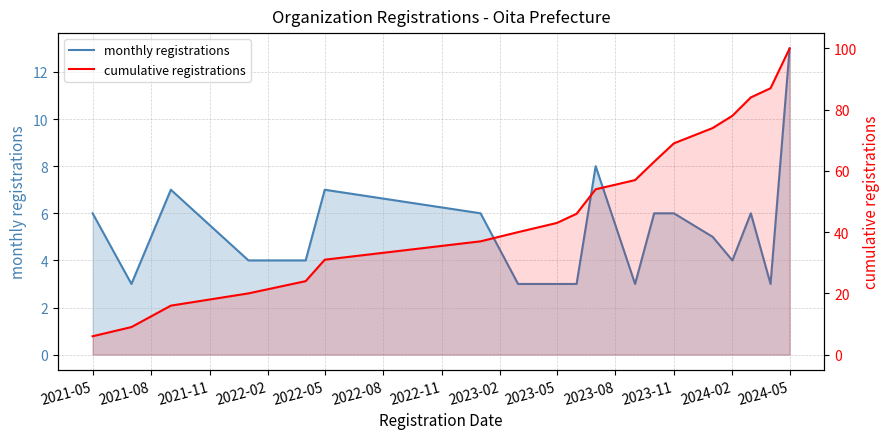

At how many categories does at least one series exceed 78?

3